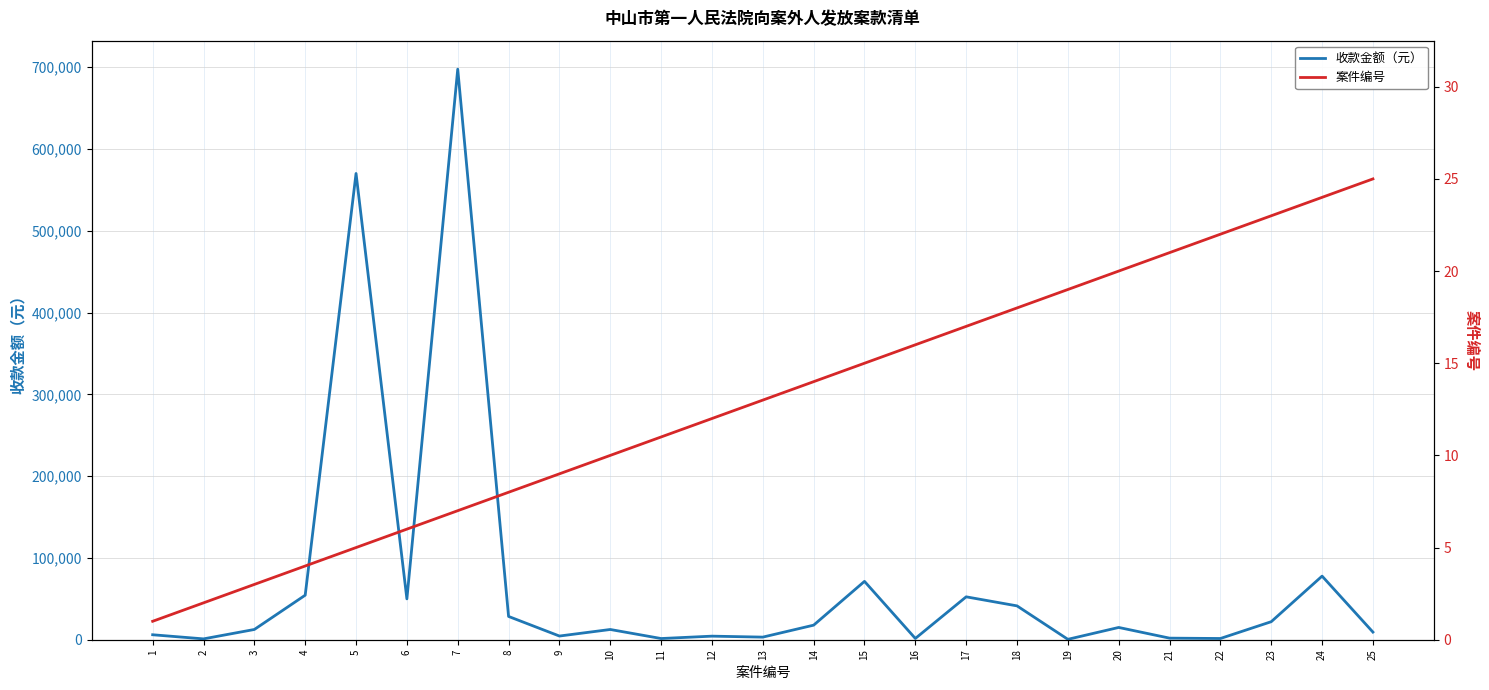

Reading left to right, extract all data points from this chart.

收款金额（元）: 6067.7	1035.5	12530.7	54432.0	569997.2	49928.9	697509.1	28460.9	4500.0	12513.3	1461.5	4362.2	3183.0	17807.1	71341.7	1556.4	52440.2	41371.9	495.4	15000.0	1930.4	1500.0	22041.4	77760.0	9325.3
案件编号: 1.0	2.0	3.0	4.0	5.0	6.0	7.0	8.0	9.0	10.0	11.0	12.0	13.0	14.0	15.0	16.0	17.0	18.0	19.0	20.0	21.0	22.0	23.0	24.0	25.0